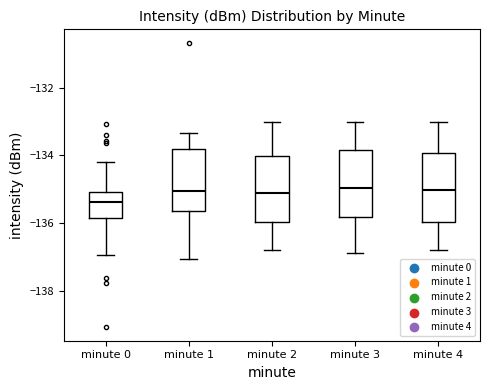

Where does the upper whisker of the box for minute 0 end on the y-axis? The values are not printed on the chart, so give them approximately, as read against the axis.

-134.2